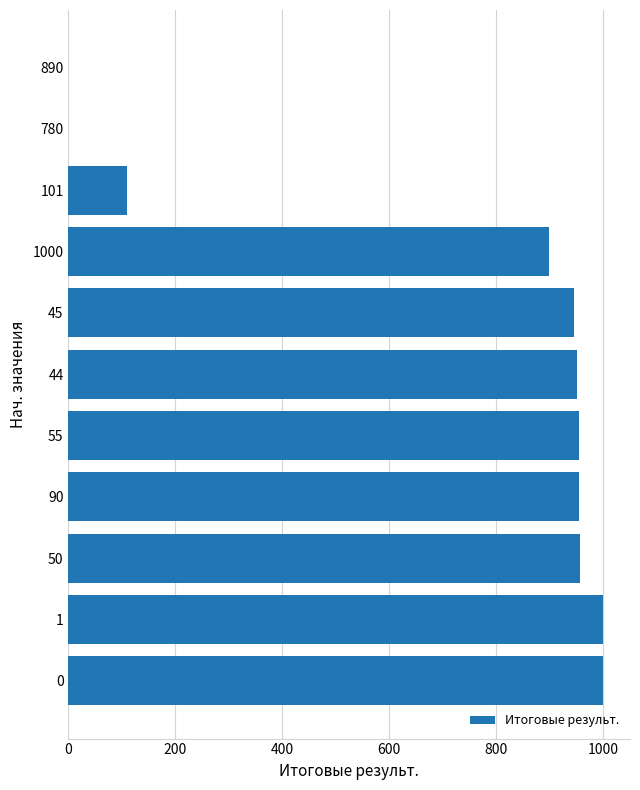

Is it true that the value at 9 is 361?

False